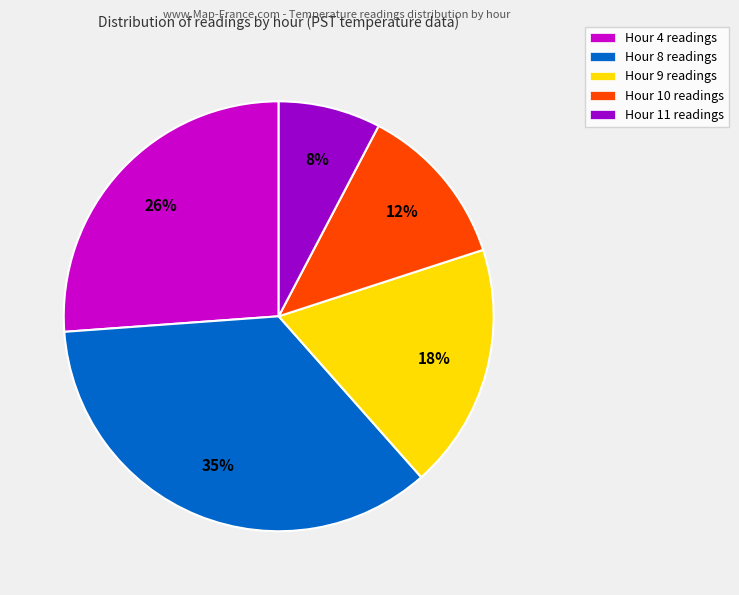

How many slices are in this pie chart?

5